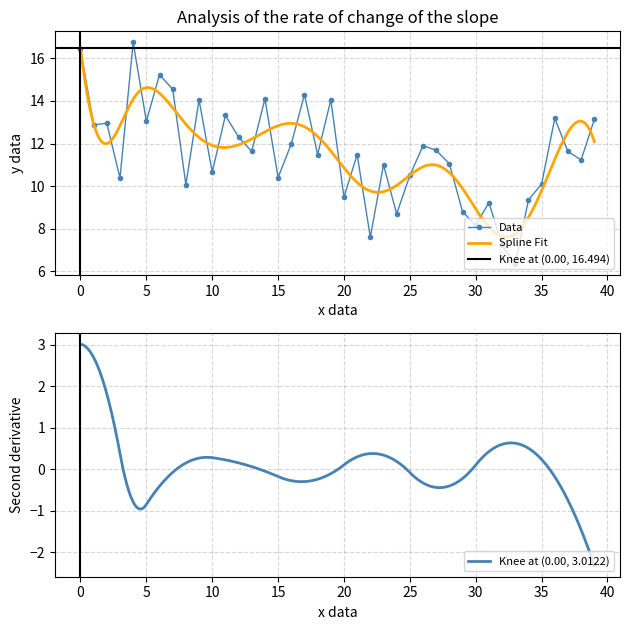

True or false: Data has more than 1 interior local peaks.

True